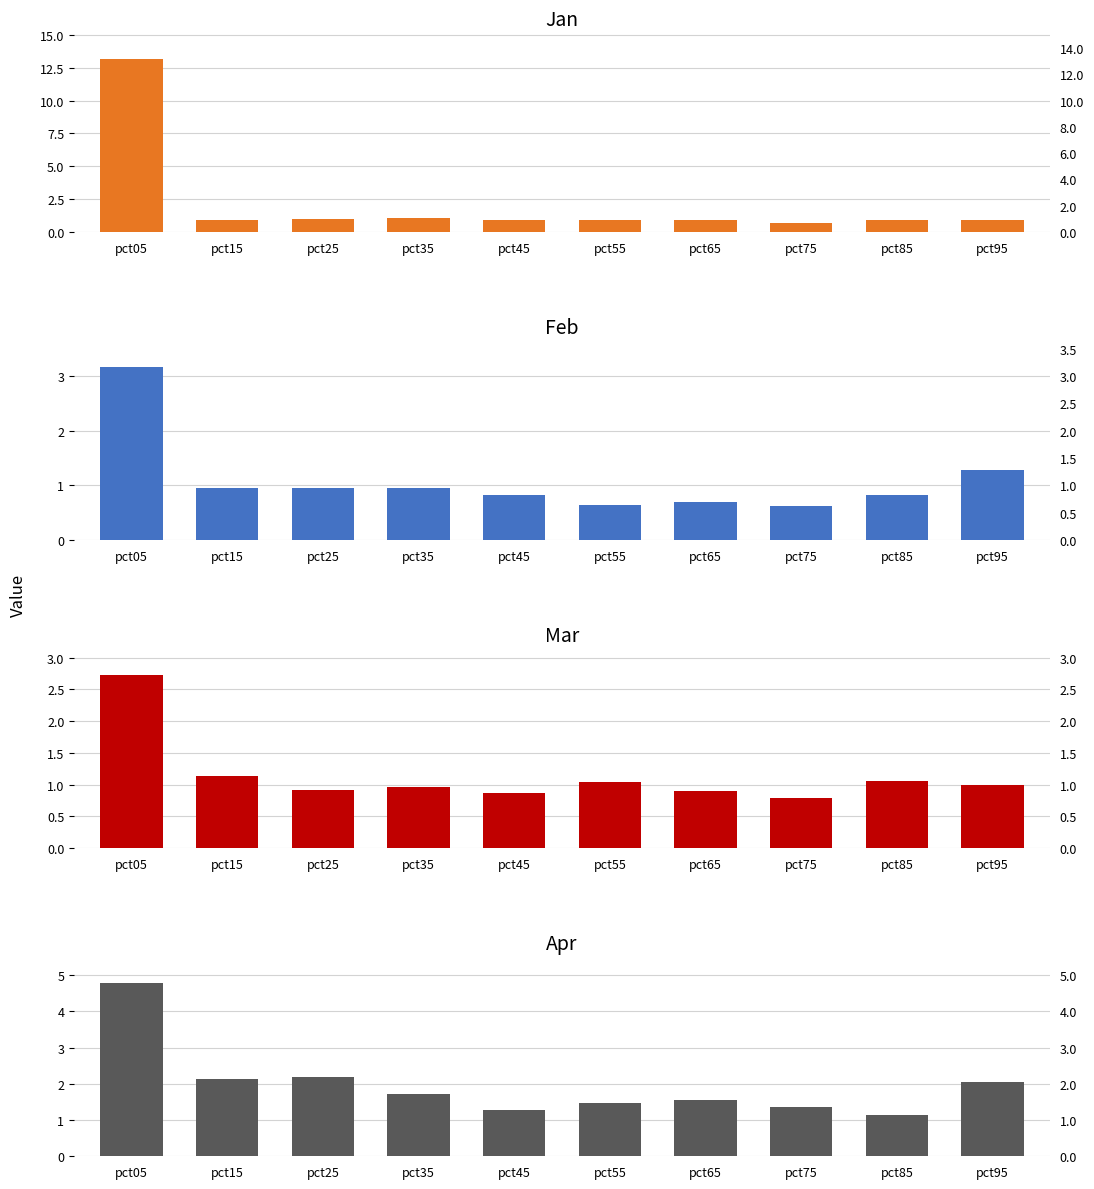

What is the sum of all Apr values?

19.7